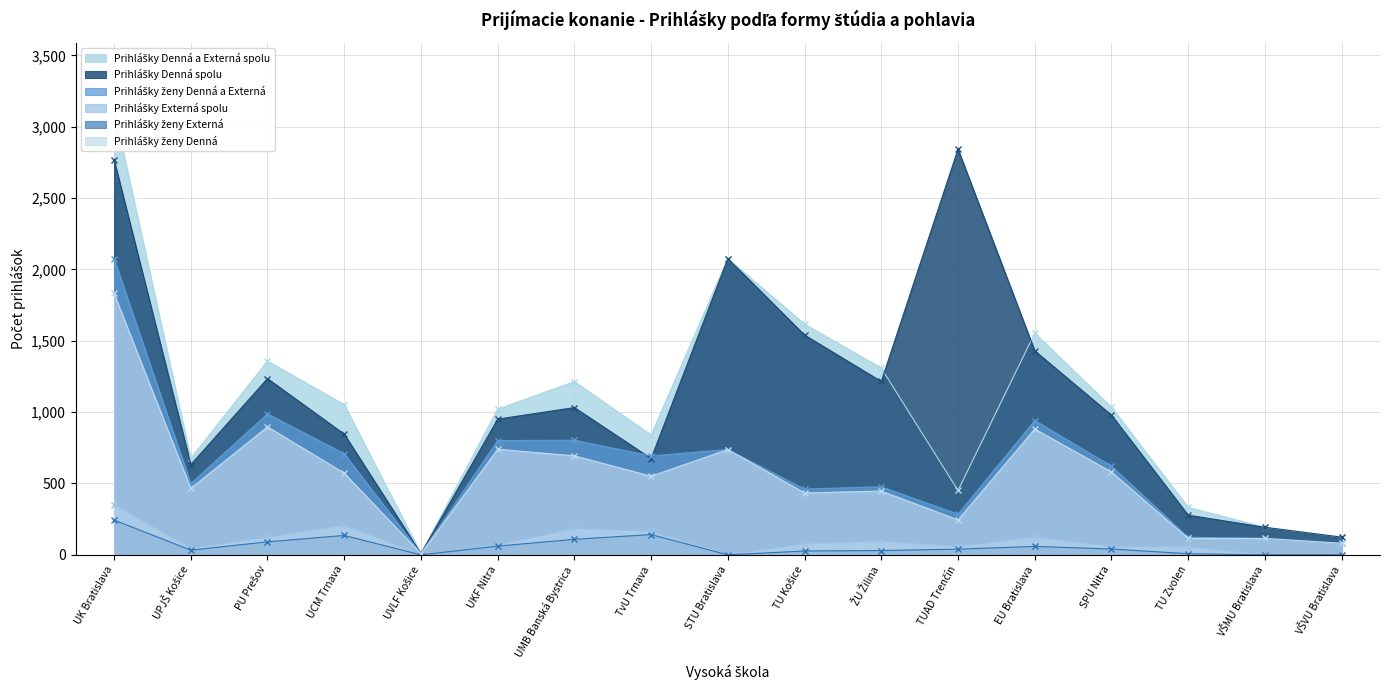

Where is the first local minimum for Prihlášky Denná spolu?

UPJŠ Košice